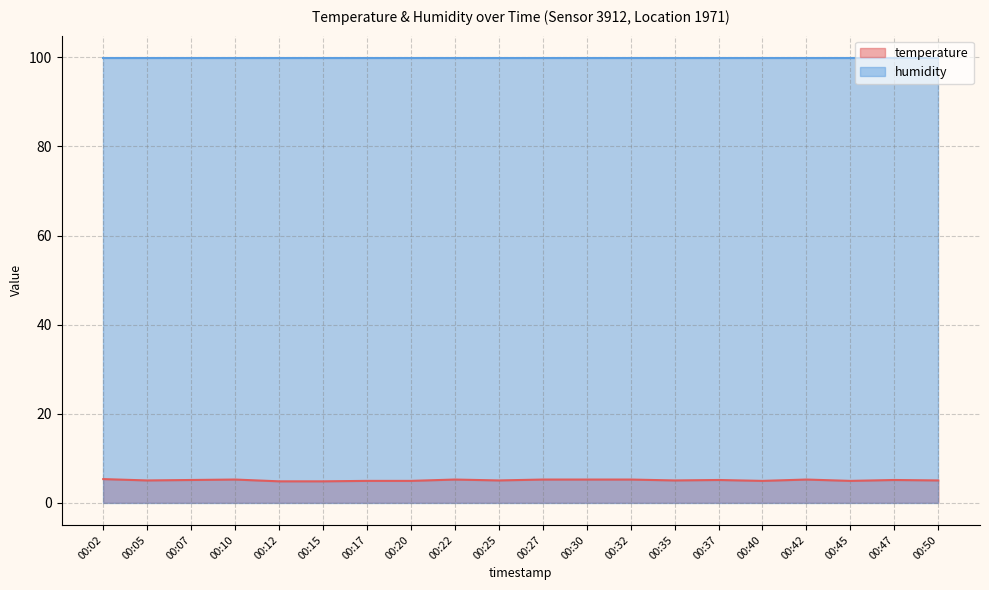

How many data points are above 5?

10